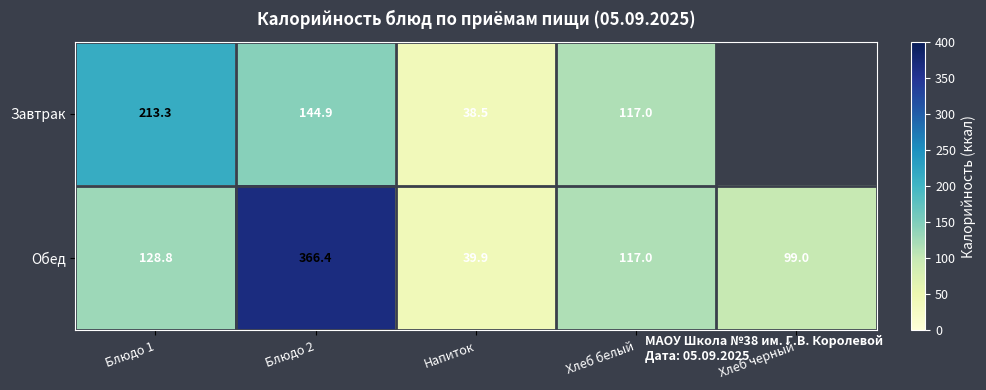

Rank the series at Напиток from highest to lowest value.

Обед, Завтрак